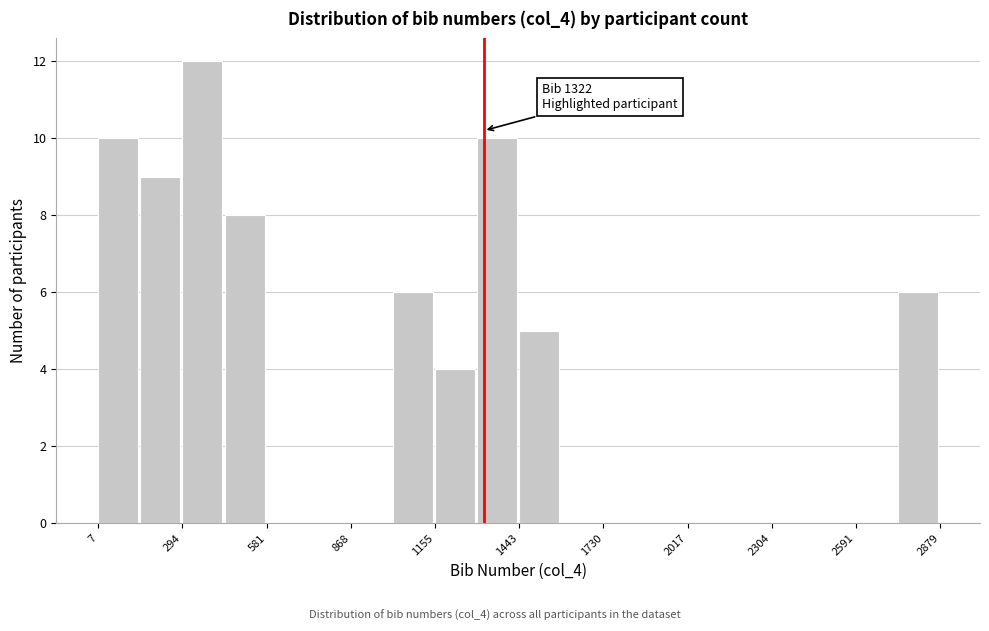

Around what value on the x-axis is the tallest bar? Give the approximate position of its centre, as read against the axis.

350